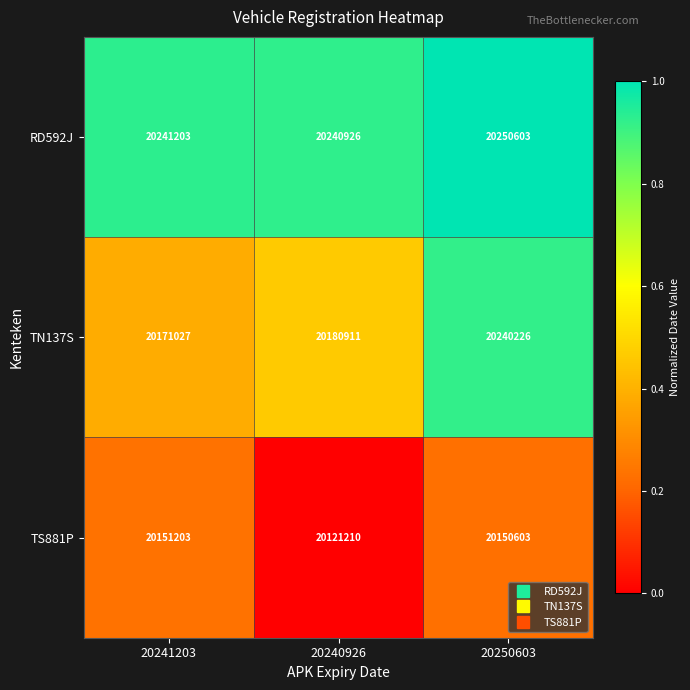

True or false: TN137S has a value of 4579749 at 20240926.

False